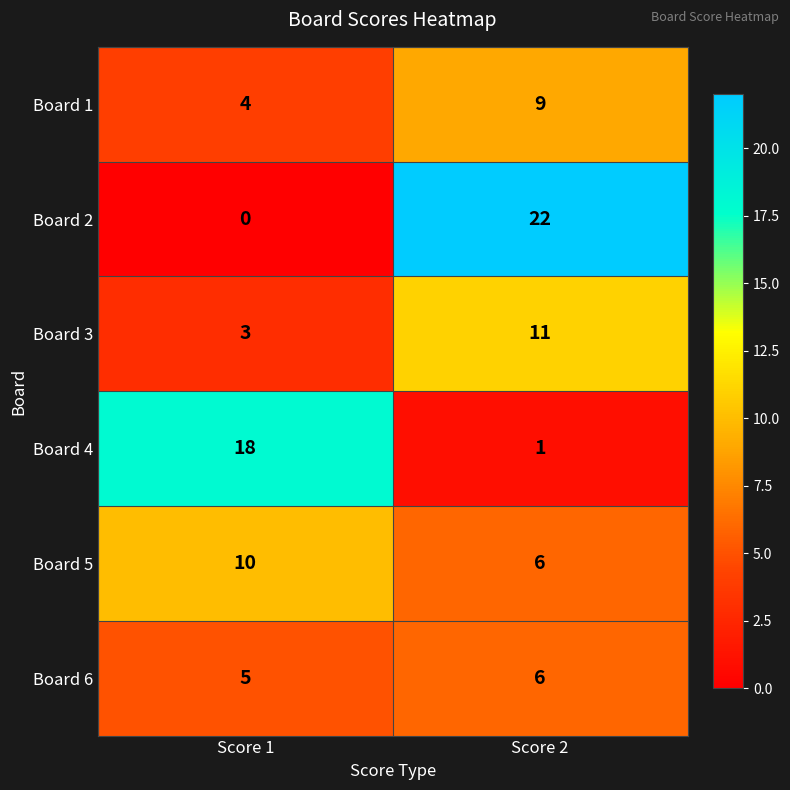

What is the difference between the Board 2 values at Score 2 and Score 1?

22